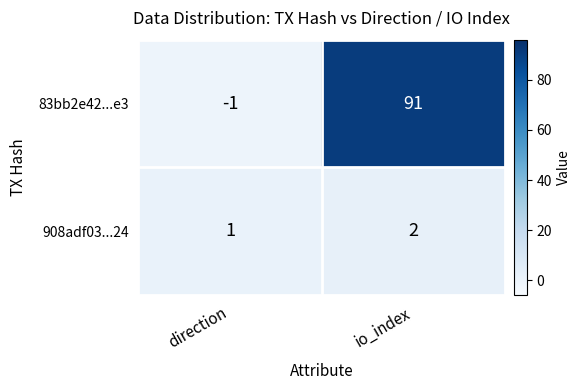

The 908adf03...24 series shows 1 at io_index. True or false?

False